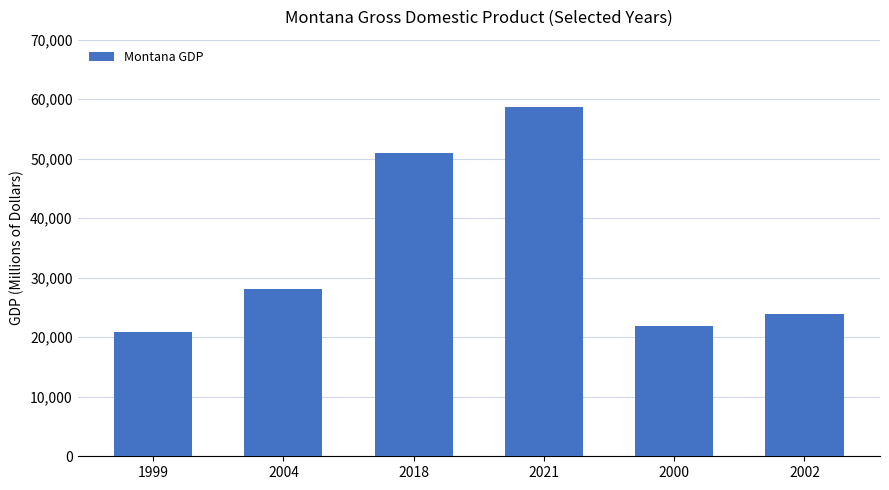

What is the smallest value displayed?

20812.2